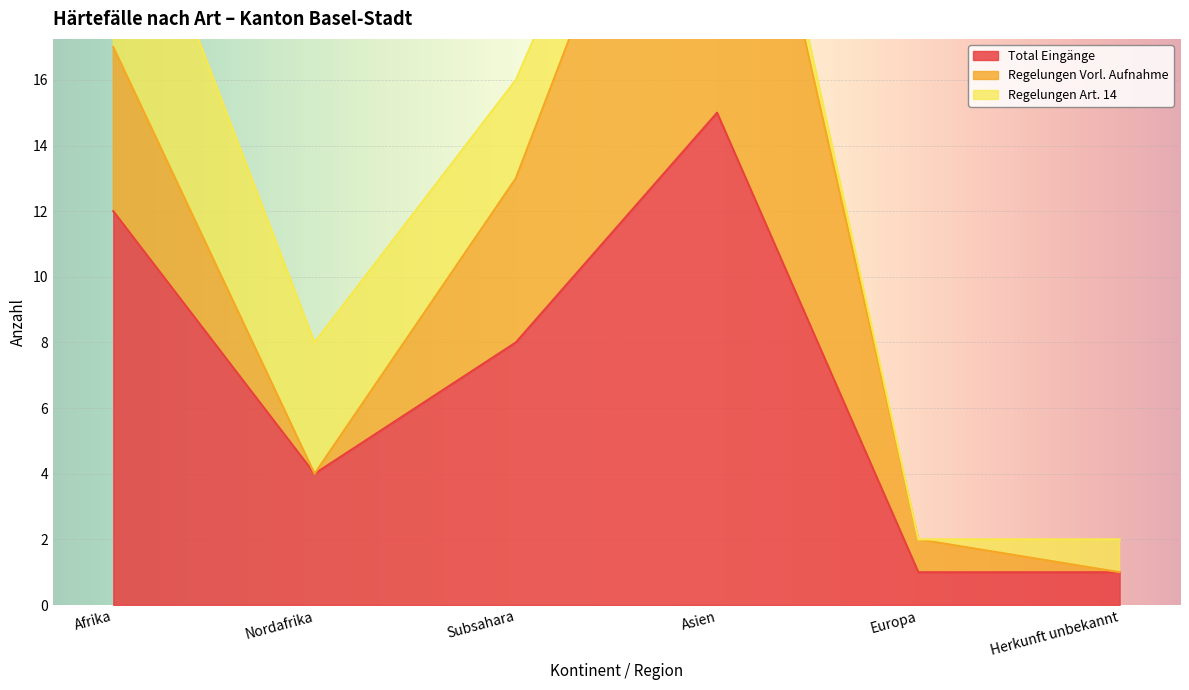

At which label does Total Eingänge reach its peak?

Asien